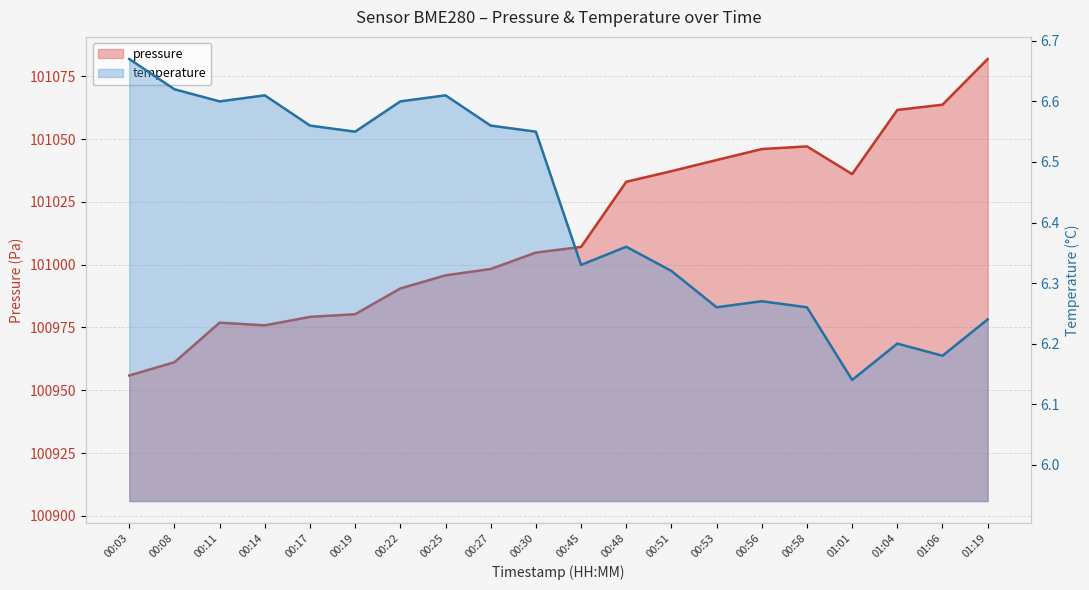

What is the value of the pressure point at the 11th from the left?

101007.1